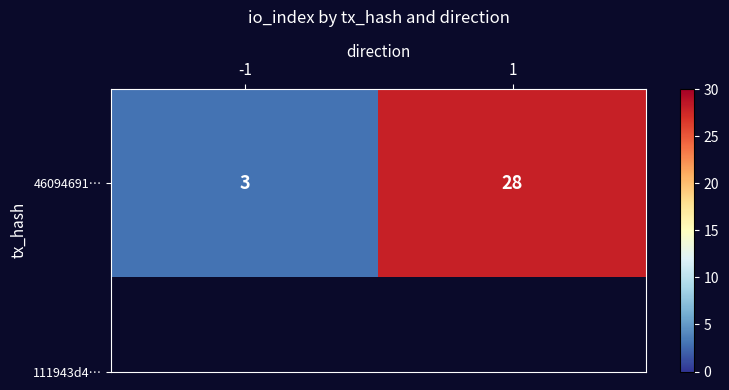

Reading right to left, transcribe all the data shown in this chart.

28	3